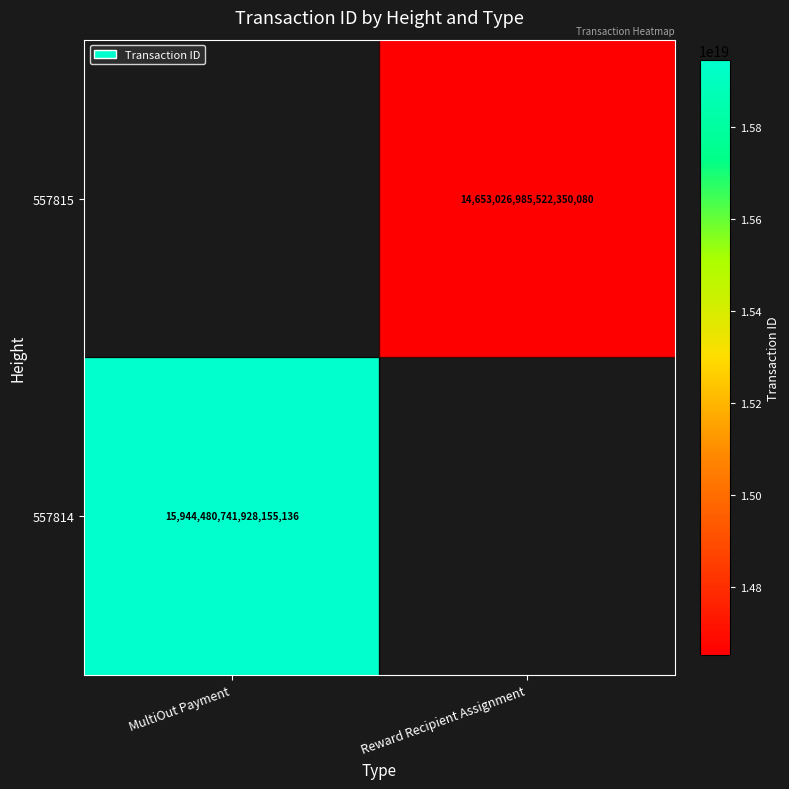

At how many categories does at least one series exceed 15222211994007867392?

1